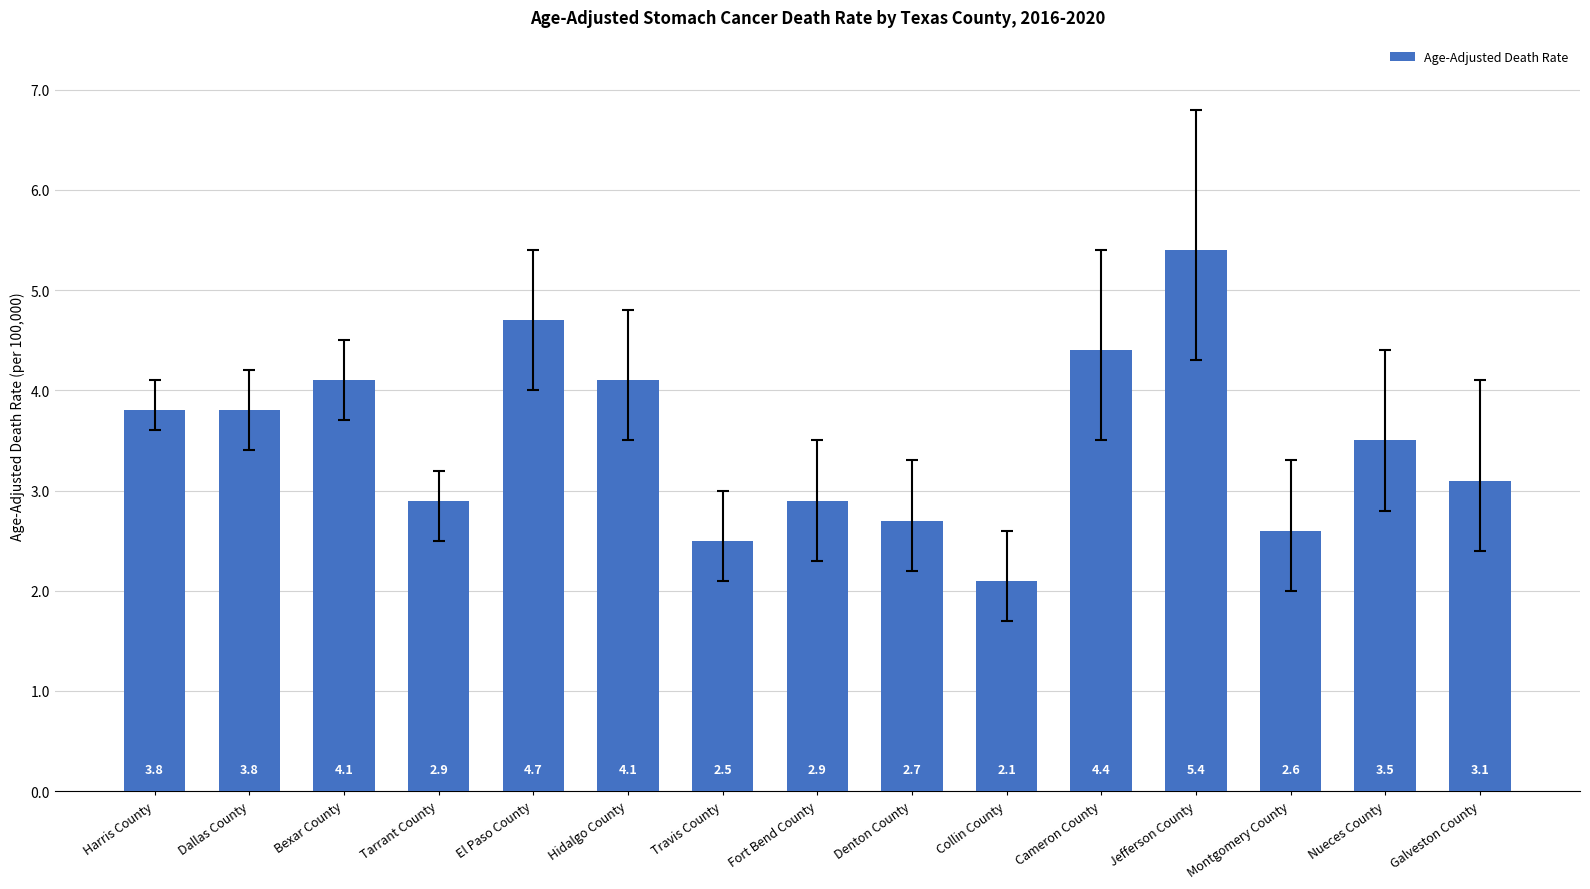

The chart shows a value of 2.6 at Montgomery County. True or false?

True